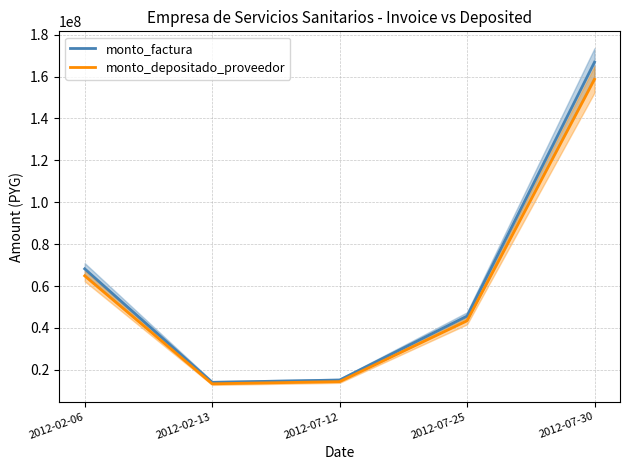

What is the average value of the monto_factura series?

61995347